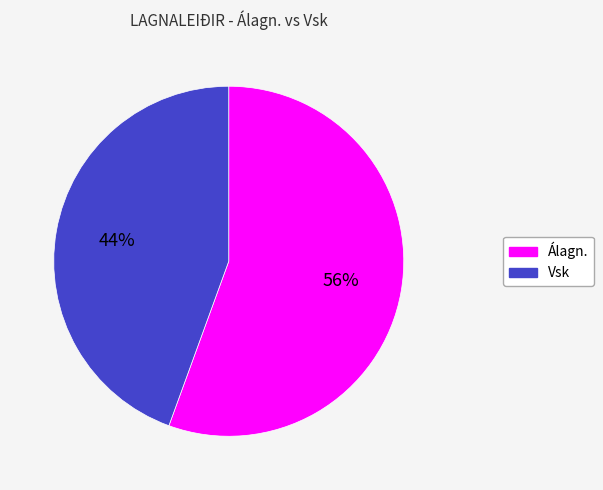

Rank the categories by value from lowest to highest.

Vsk, Álagn.